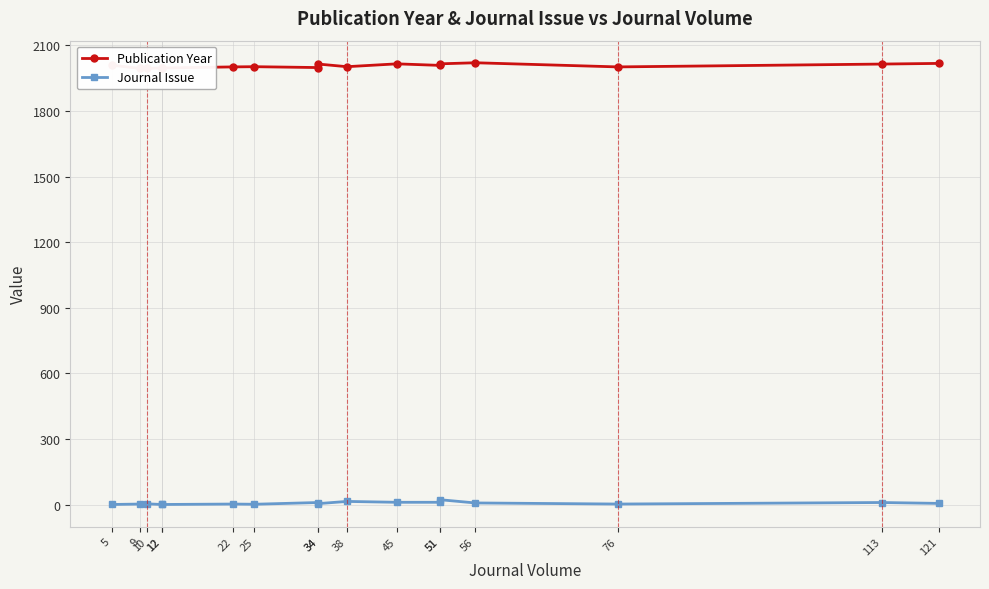

How many interior local peaks does the Publication Year series have?

4